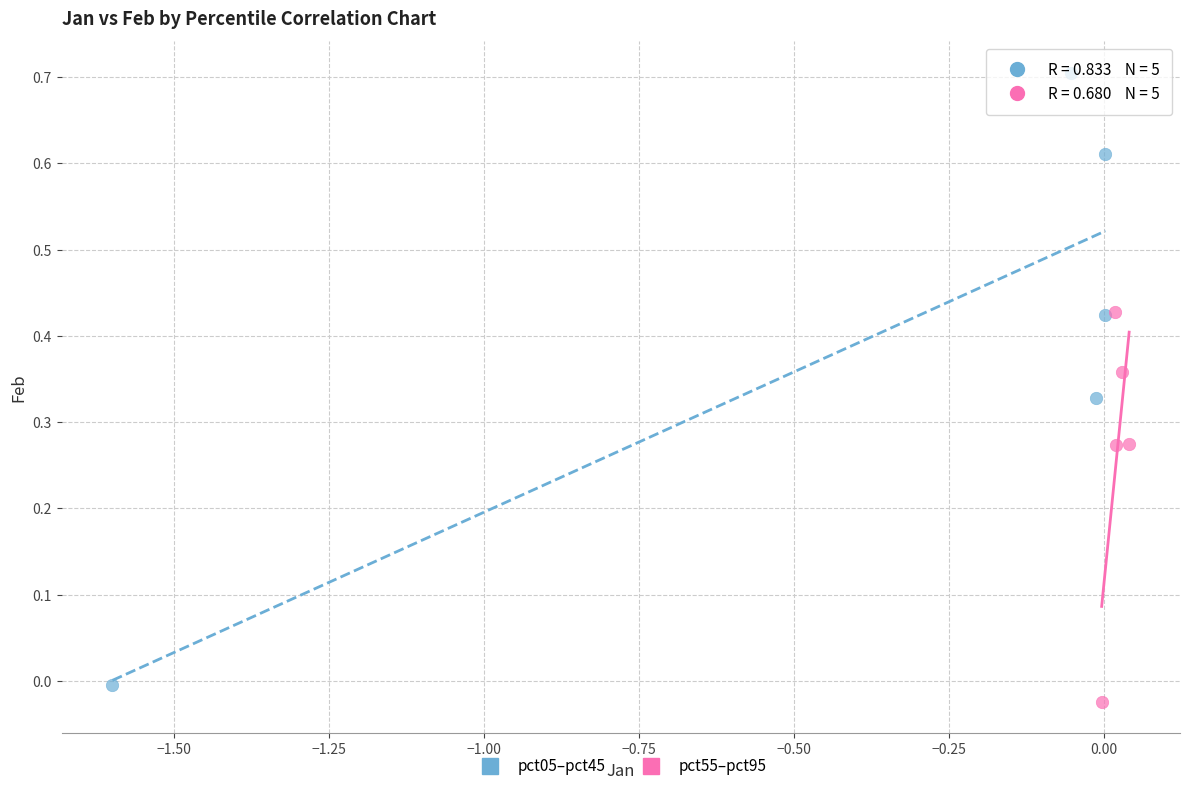

Which series has the largest Y range (max minus min)?

pct05–pct45